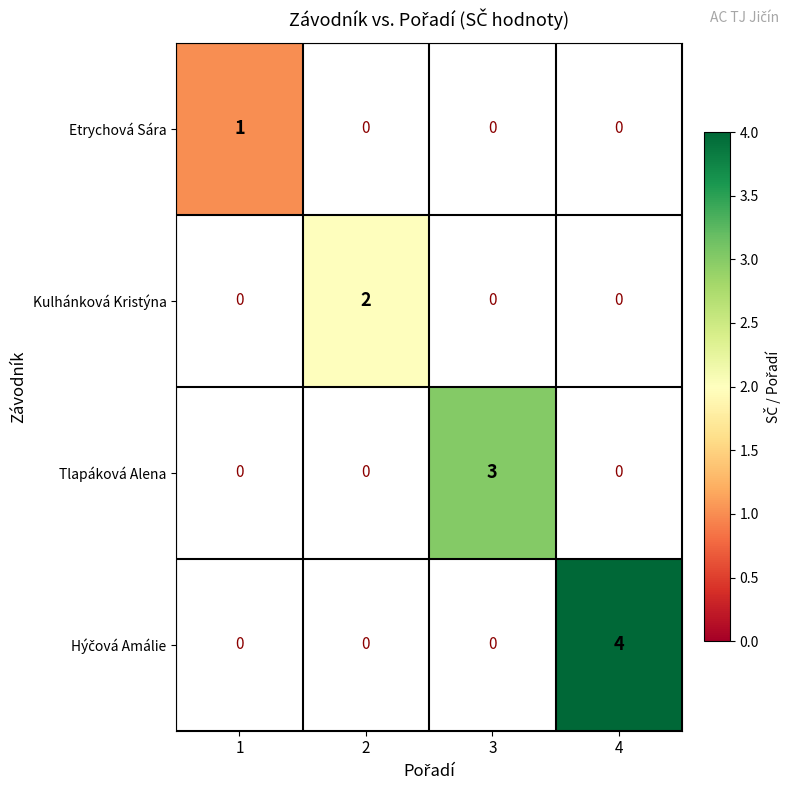

Which category has the highest value across all series?

4